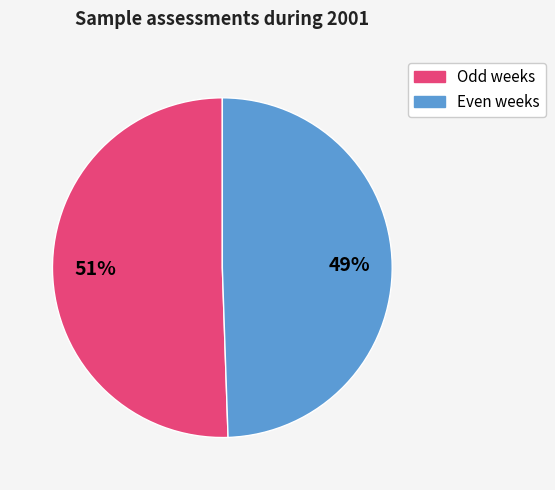

Combined, do Even weeks and Odd weeks account for over 50%?

Yes